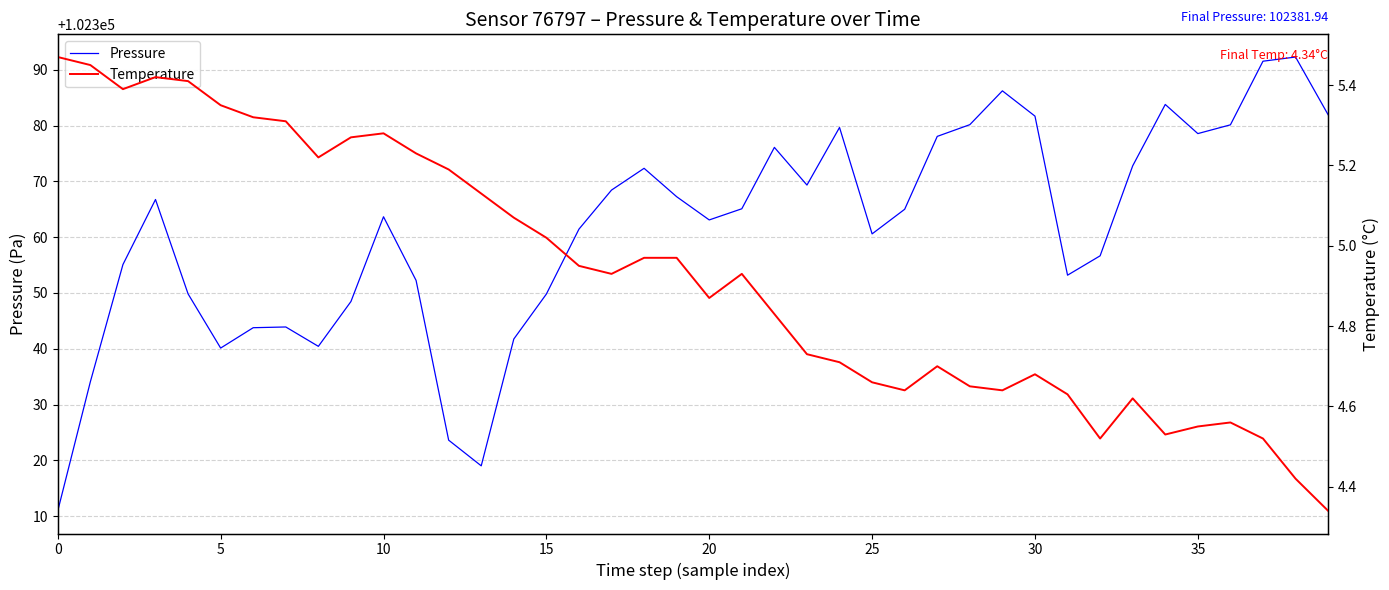

Which label corresponds to the largest value in the chart?

38